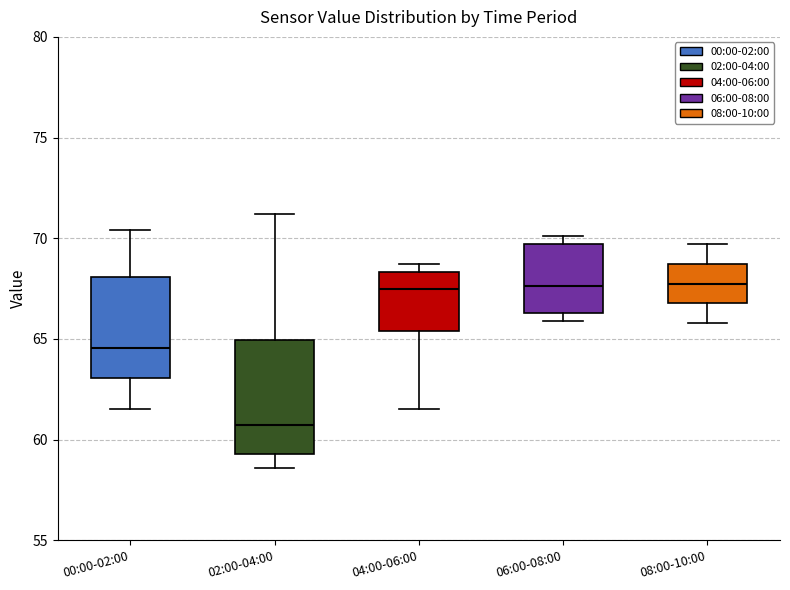

Which box has the lowest median line?

02:00-04:00